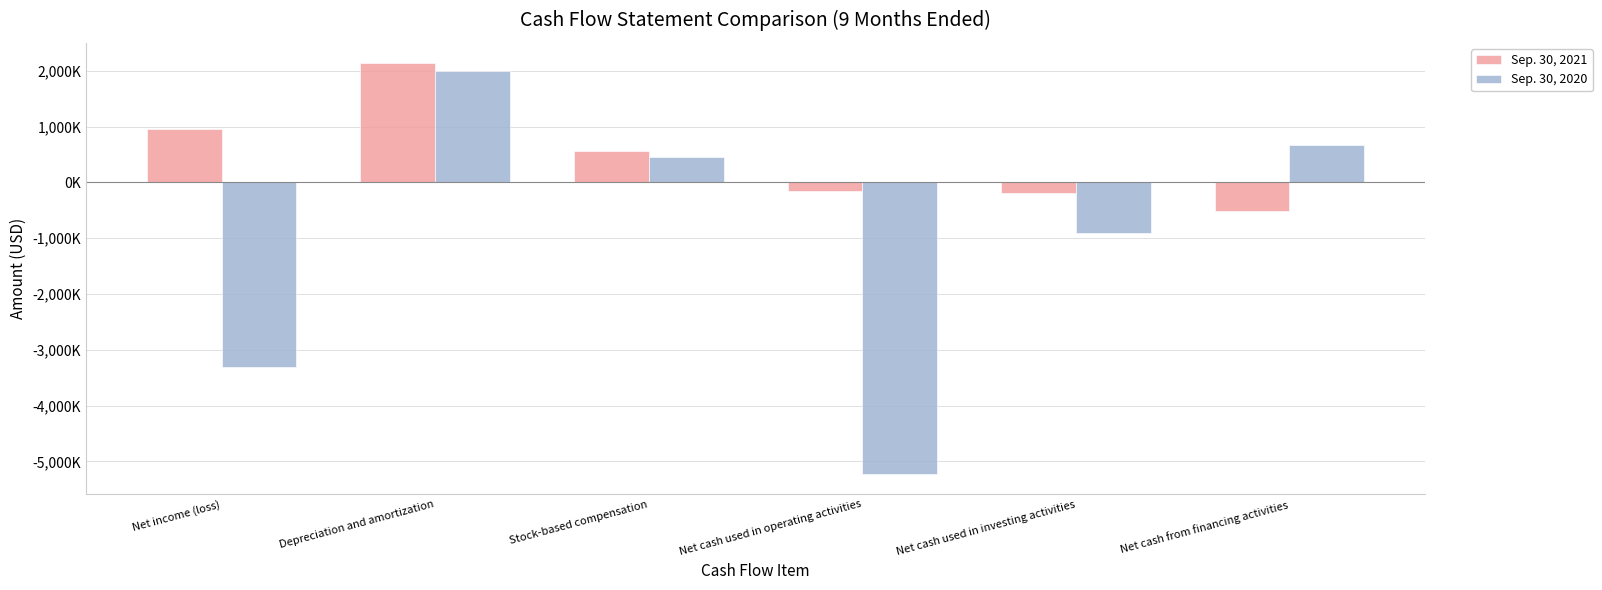

What is the label of the 3rd bar from the right?

Net cash used in operating activities